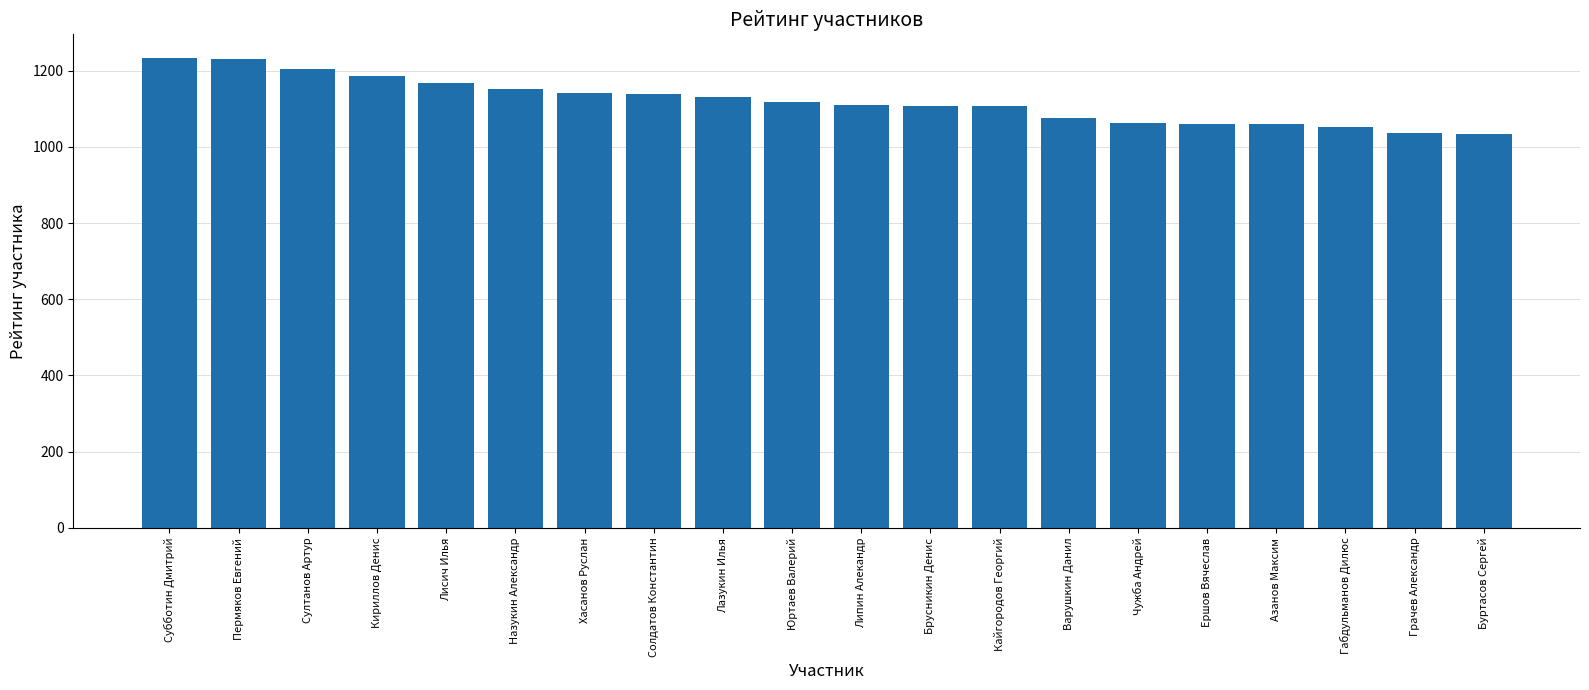

What is the difference between the maximum and second lowest values?

198